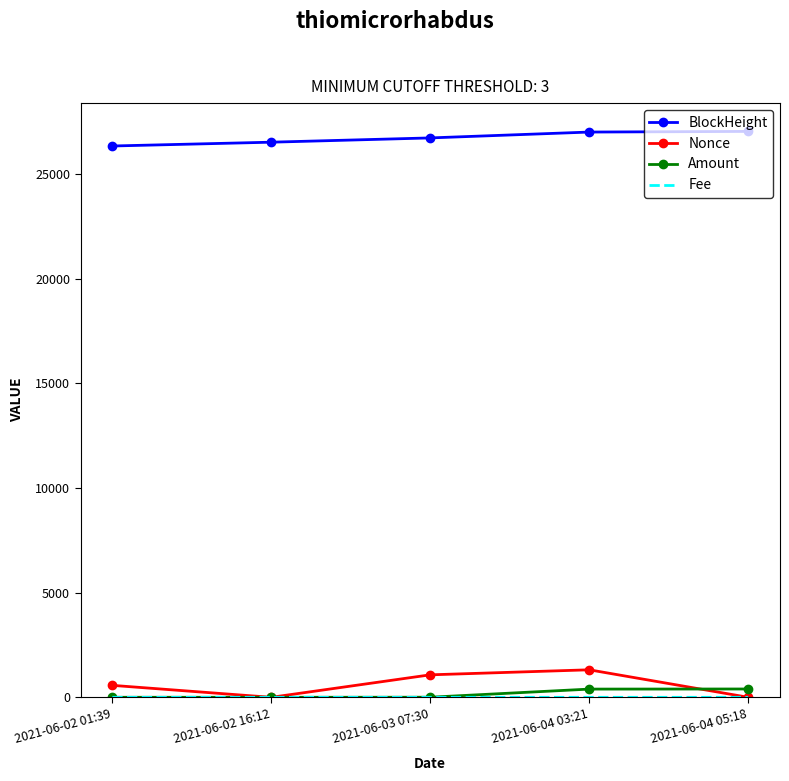

Read the Amount value at 2021-06-04 03:21.

393.2